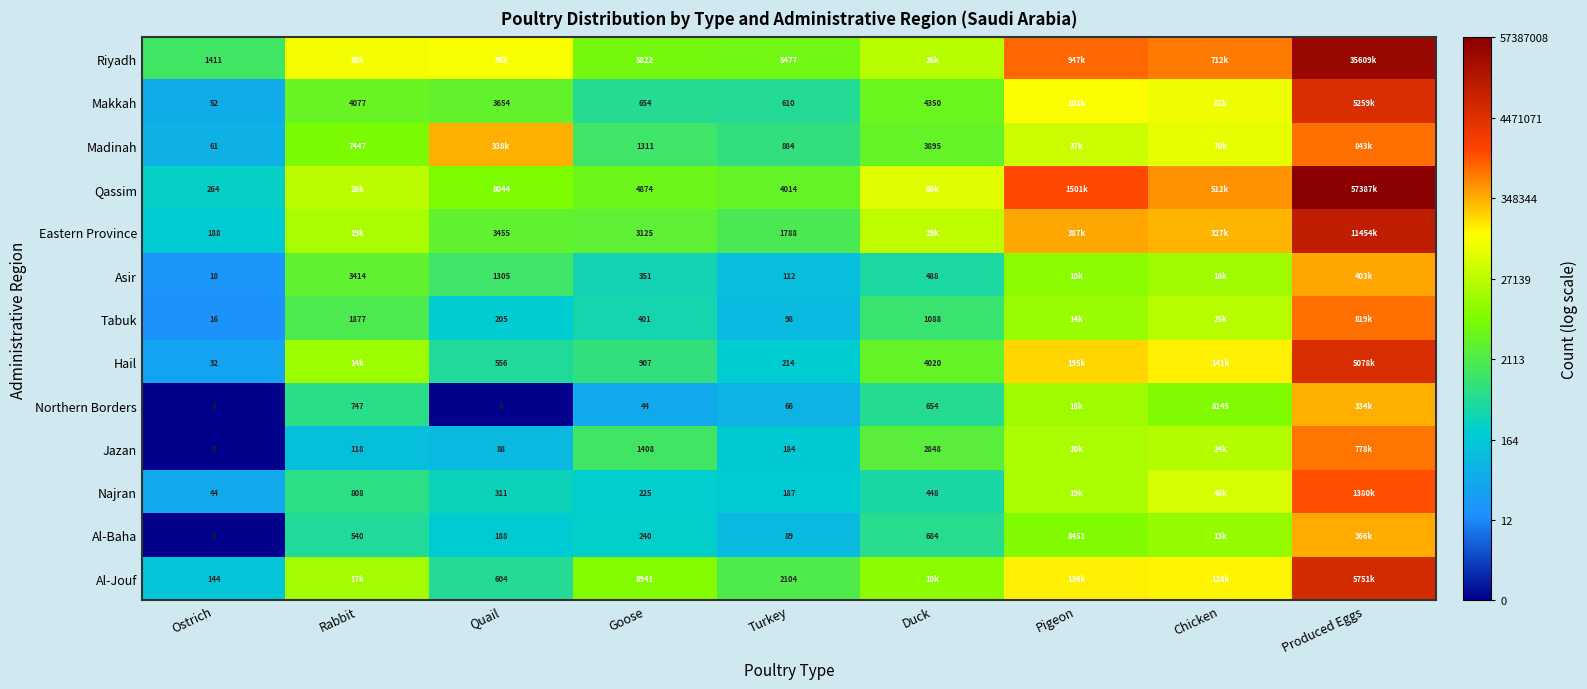

How many data points does each series have?

9